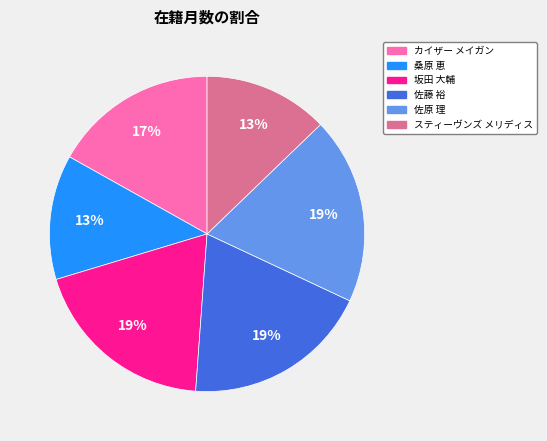

To the nearest percent, what is the combined percentage of 坂田 大輔 and 佐原 理?

38%